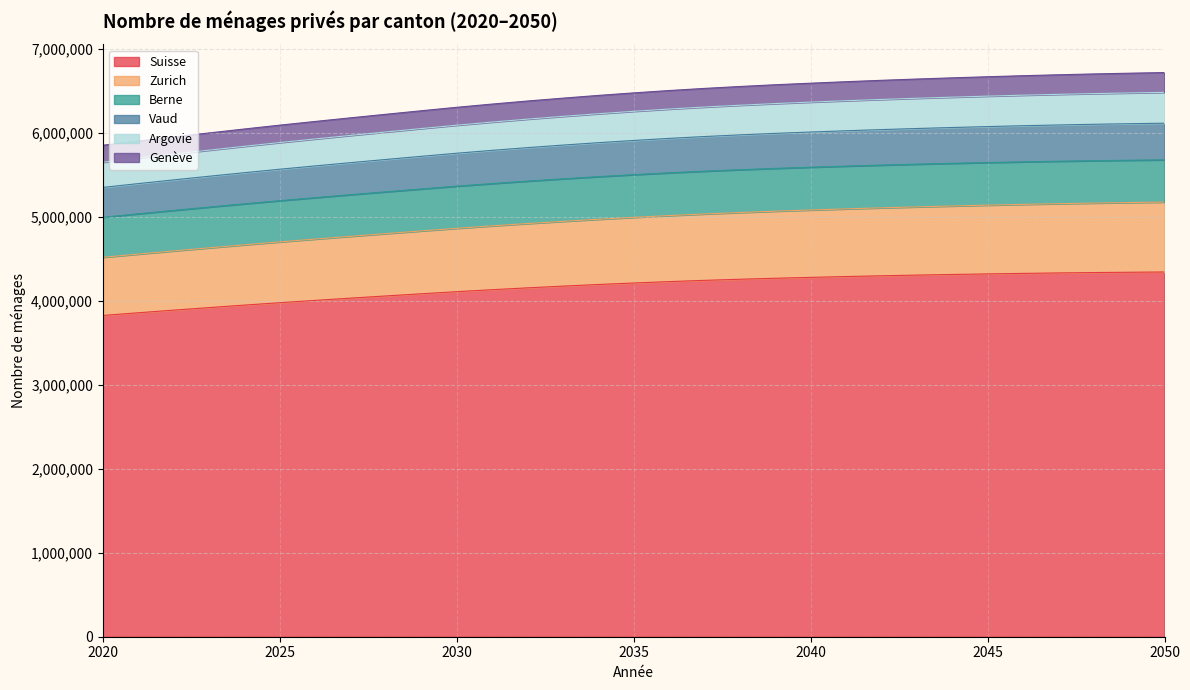

What is the highest value of the Suisse series?

4345784